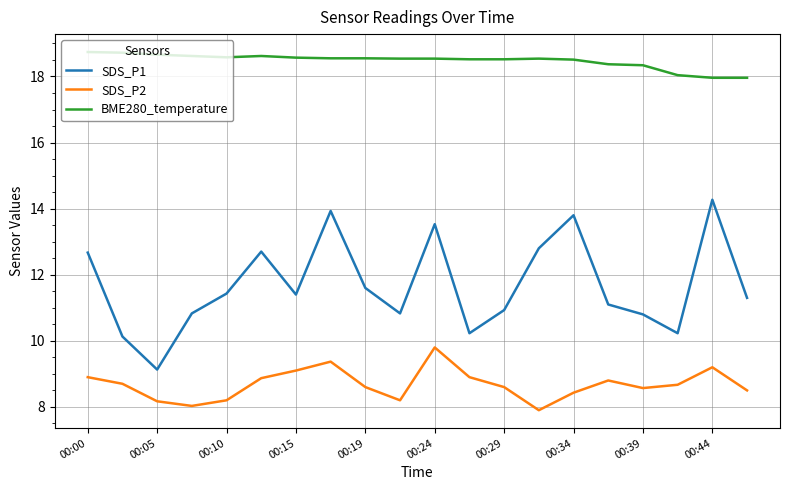

Does the chart have visible grid lines?

Yes